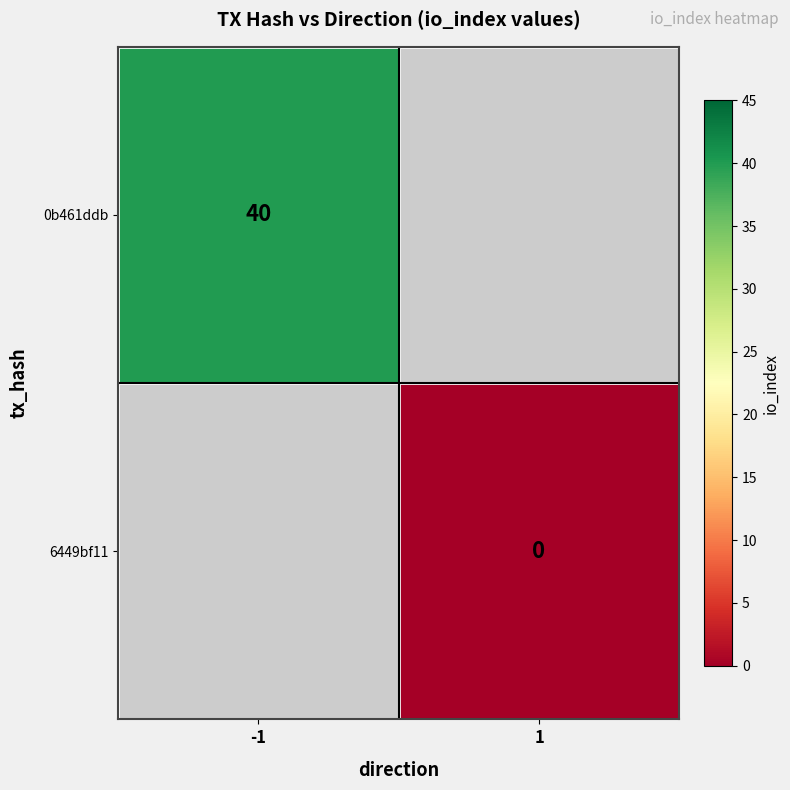

Is it true that 0b461ddb equals 40 at -1?

True